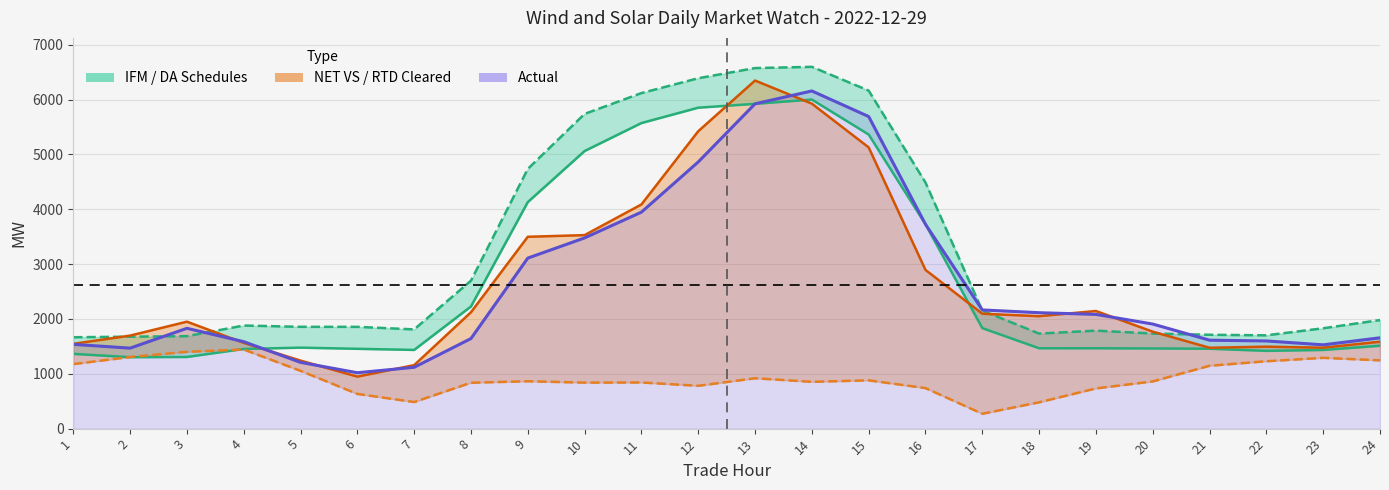

How many lines are shown in the chart?

5